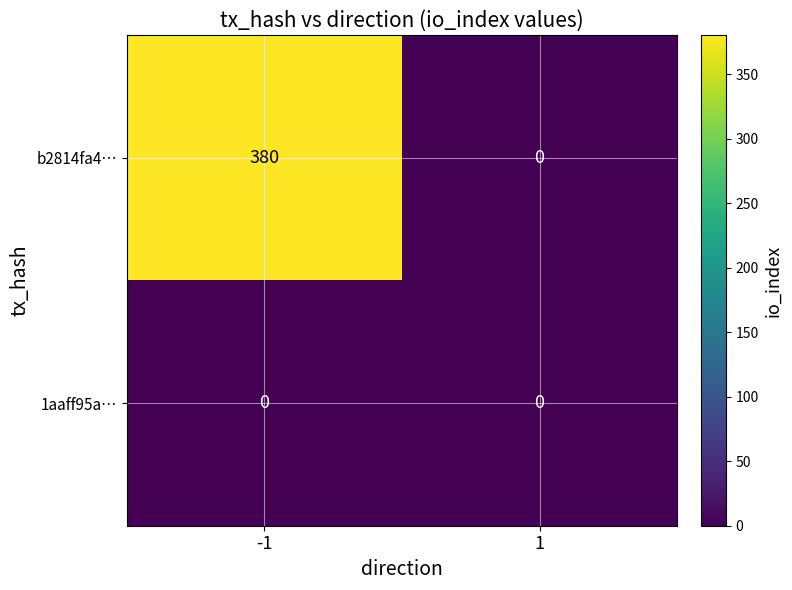

Count the number of data series in this chart.

2